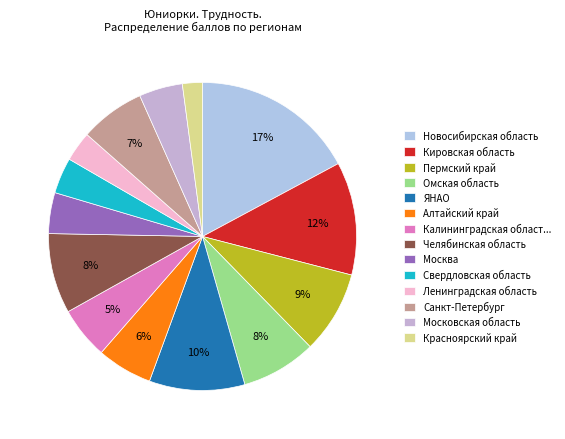

Is there any slice that represents more than half of the pie?

No